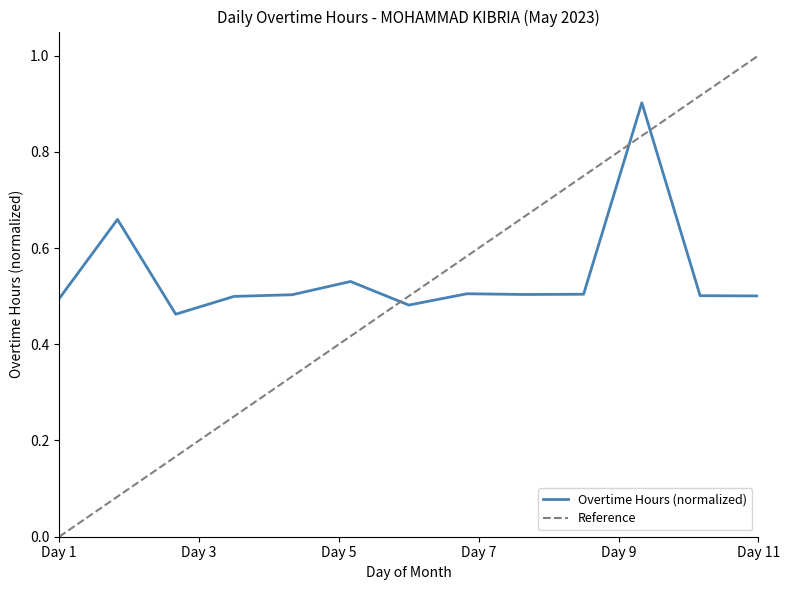

What is the minimum value shown in the chart?

0.5